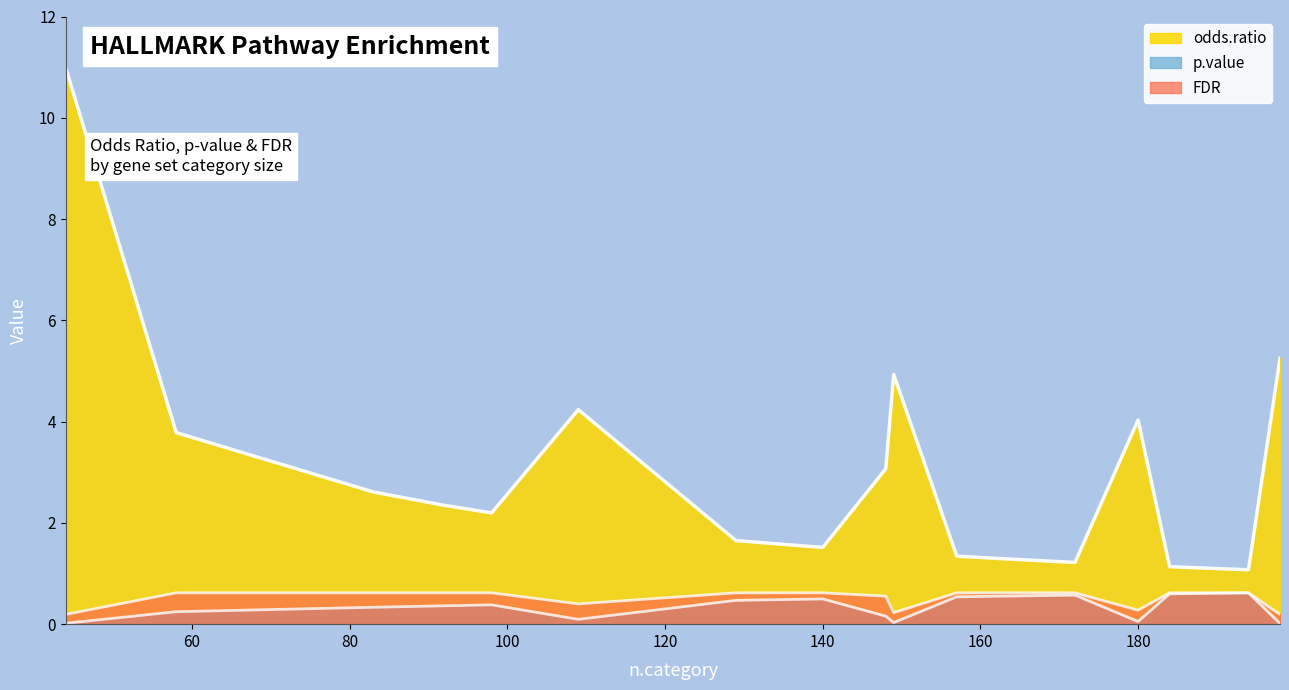

What are all the series names shown in the legend?

odds.ratio, p.value, FDR